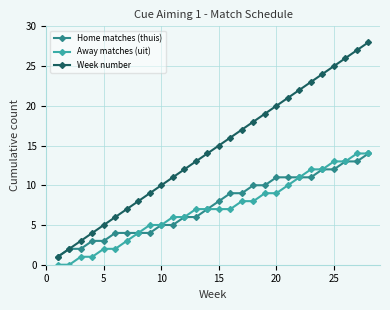

True or false: Week number and Away matches (uit) cross at least once.

False